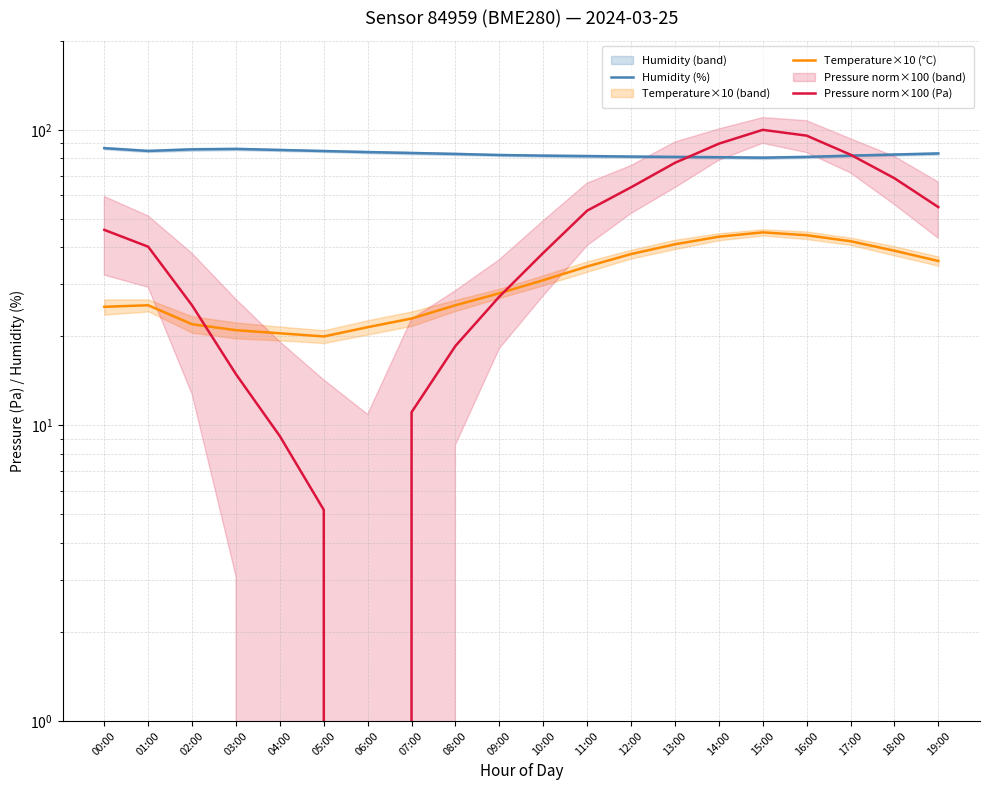

In Humidity (%), how many points are lower than both neighbors (excluding endpoints)?

2